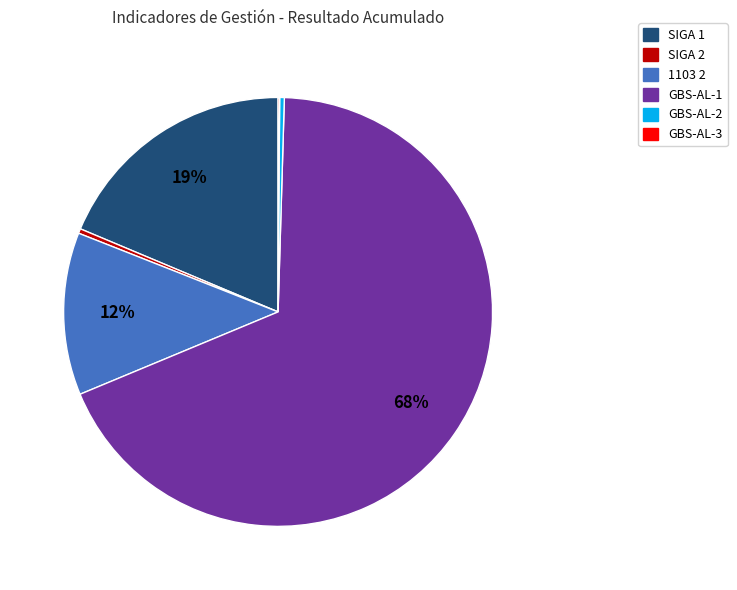

Is there a majority slice in this chart?

Yes